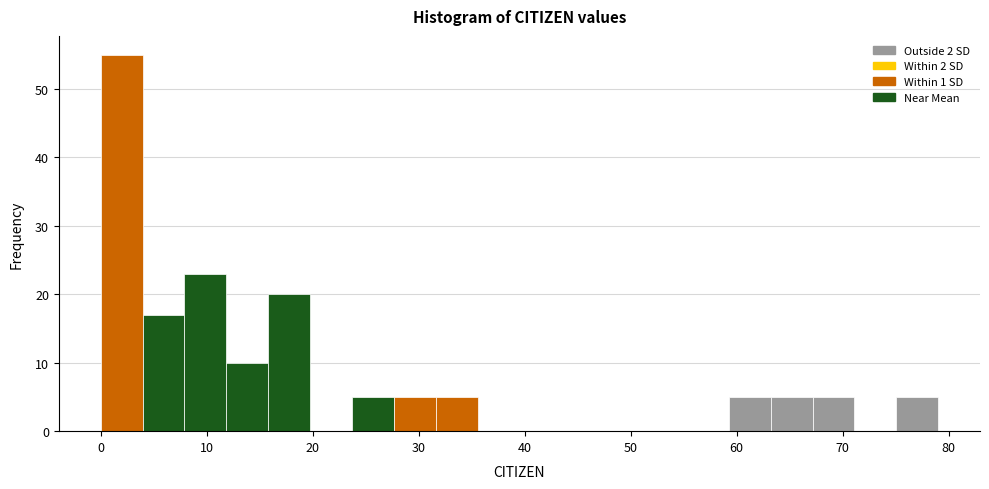

Around what value on the x-axis is the tallest bar? Give the approximate position of its centre, as read against the axis.

2